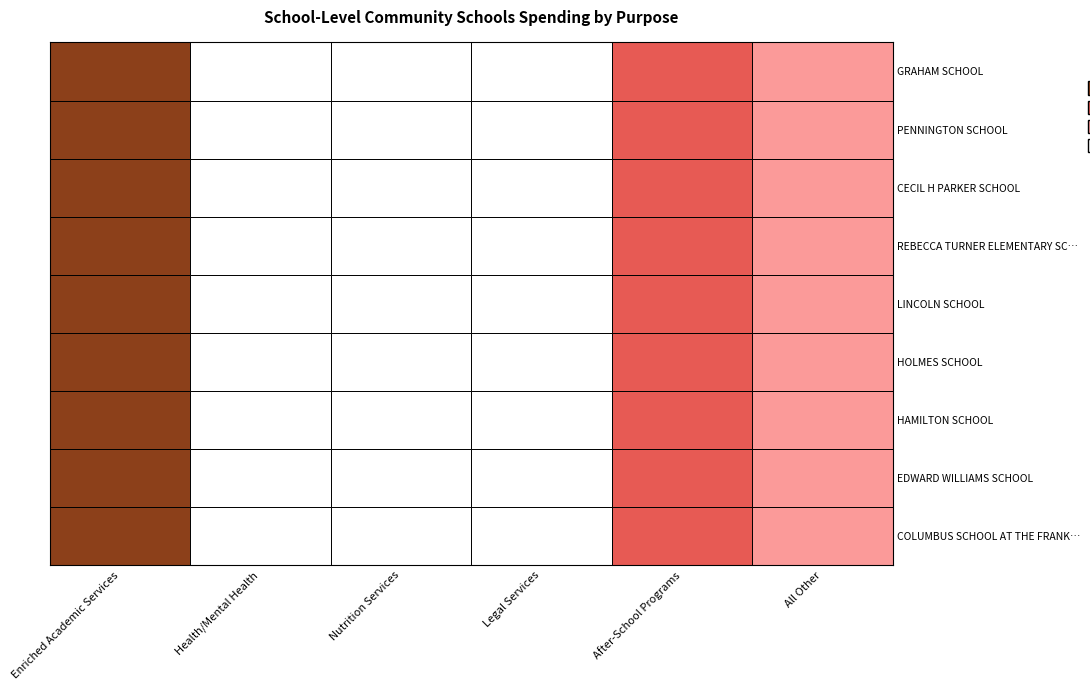

Which series changed the most between 4 and 5?

COLUMBUS SCHOOL AT THE FRANKO BUILDING